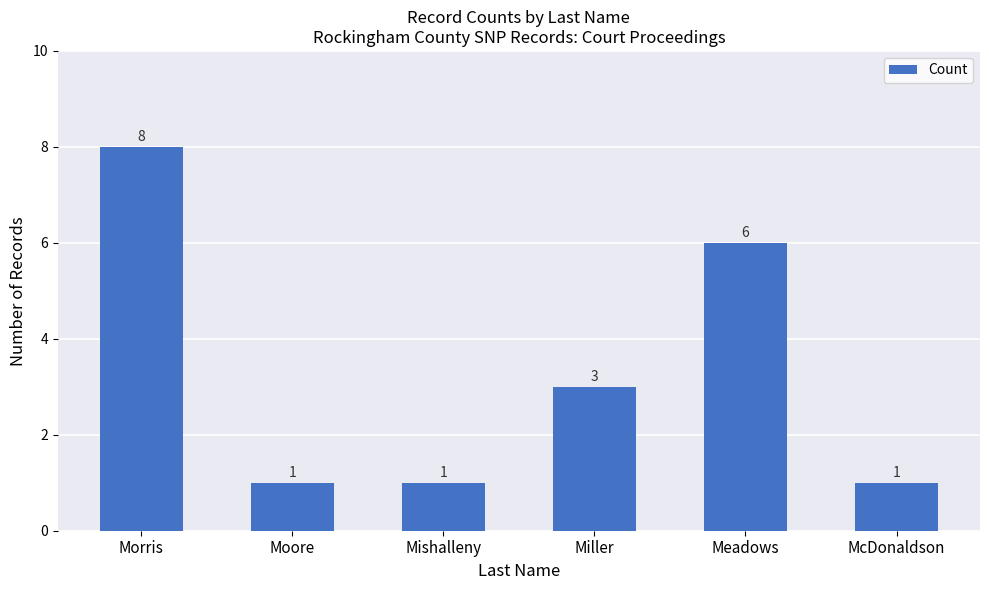

What is the label of the 5th bar from the right?

Moore